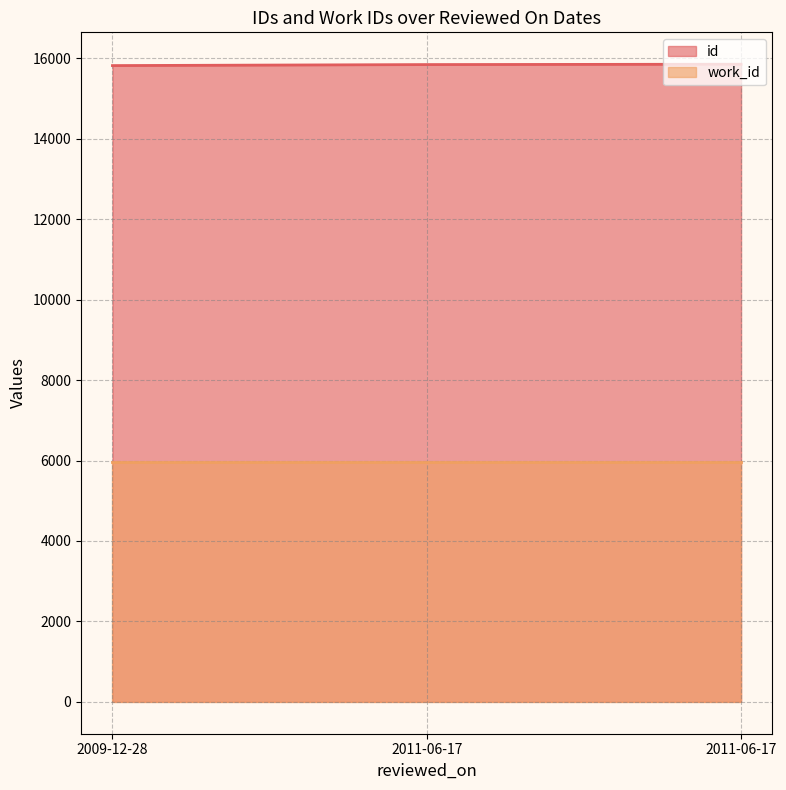

Reading left to right, what are all the values shown in this chart?

2009-12-28=15822	2011-06-17=15847	2011-06-17=15856